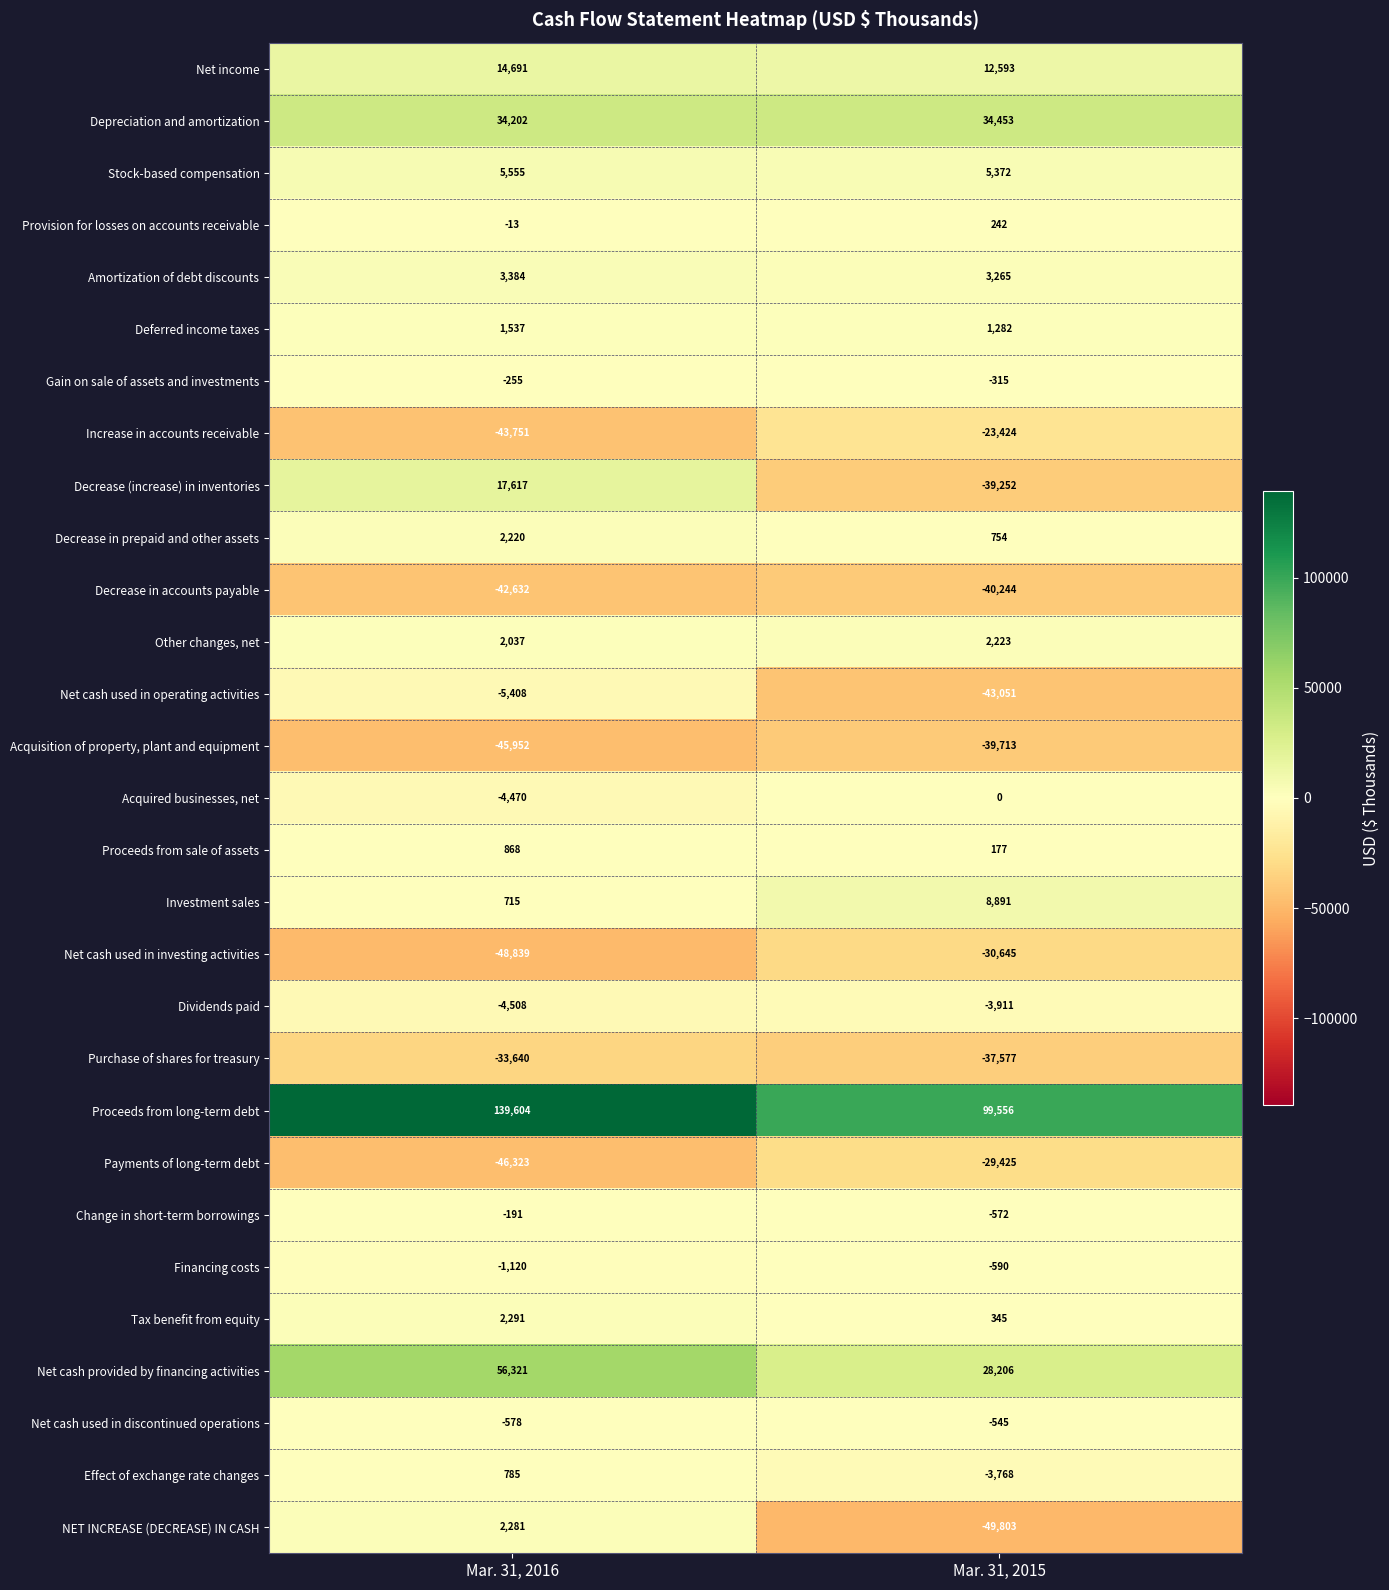

True or false: Gain on sale of assets and investments has a value of -132 at Mar. 31, 2016.

False